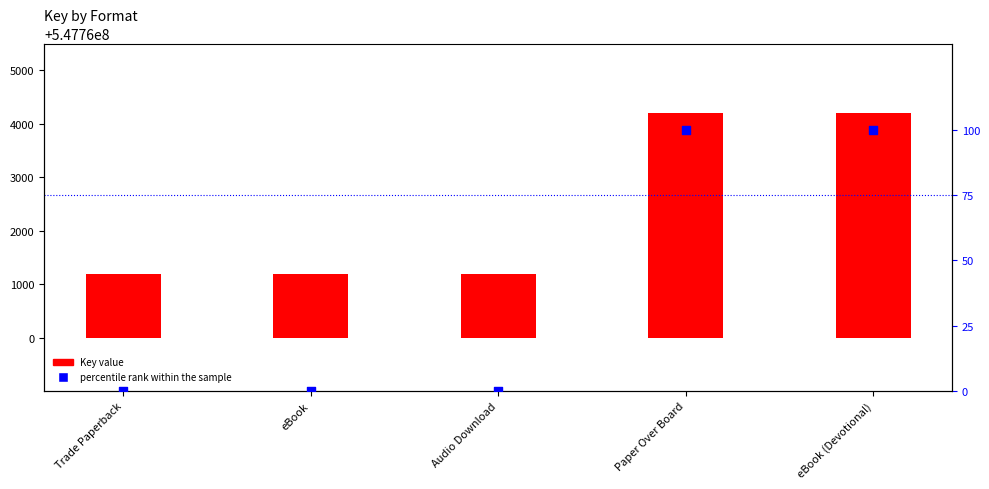

What are all the series names shown in the legend?

Key value, percentile rank within the sample